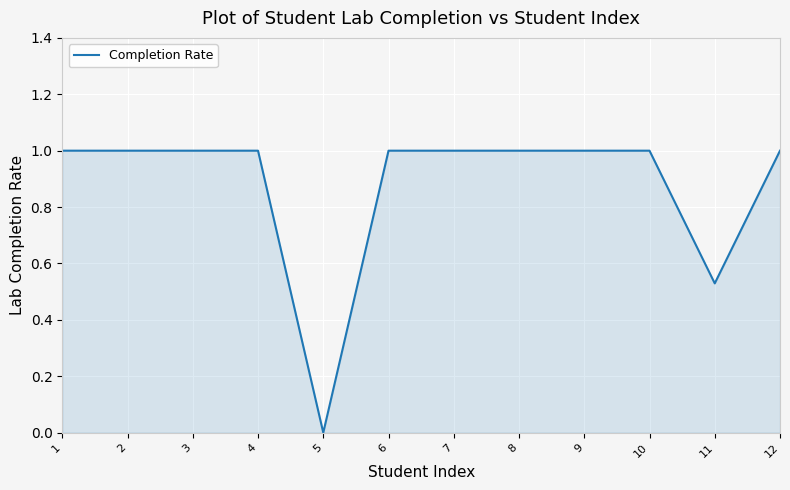

What is the change in value from 7 to 11?

-0.5